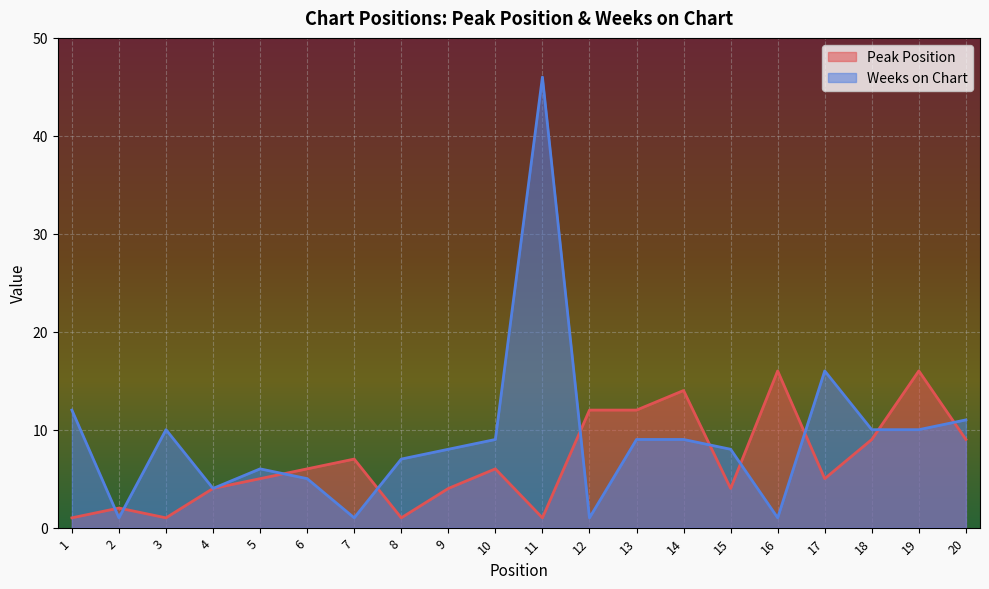

Which has a higher value, 4 or 2?

4